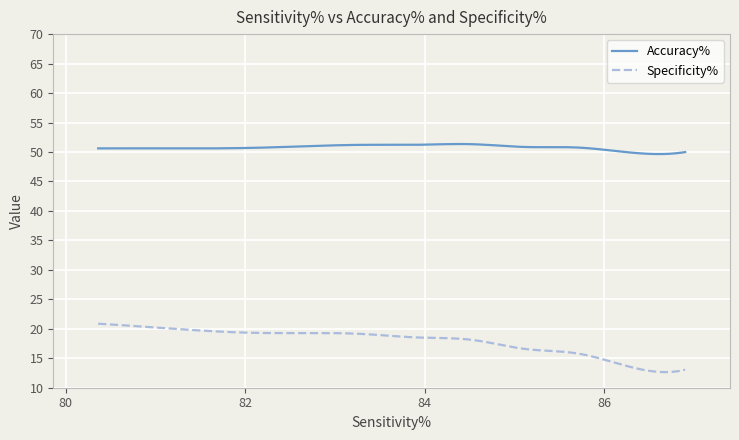

True or false: Specificity% and Accuracy% intersect in this chart.

False